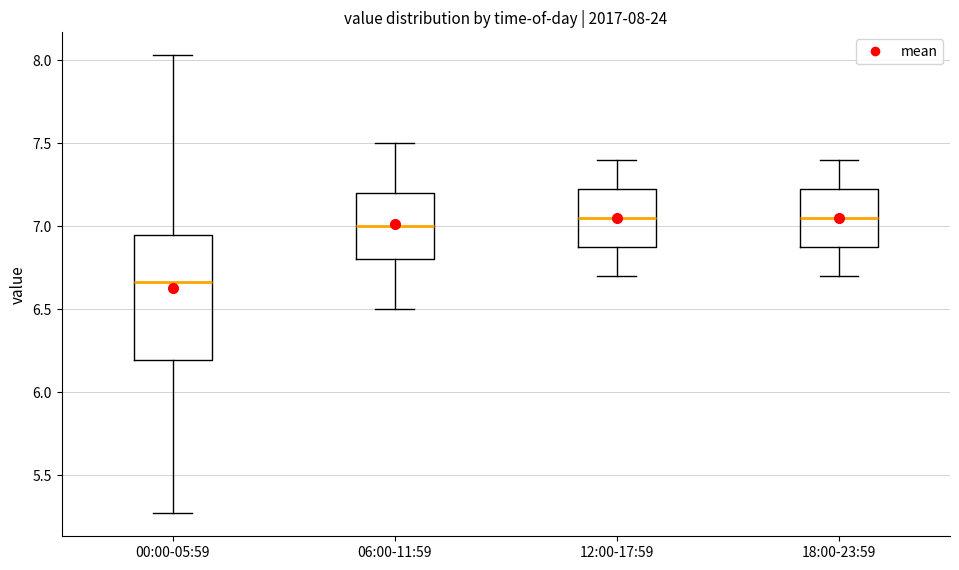

Comparing the boxes themselves (not the whiskers), which one is the tallest?

00:00-05:59